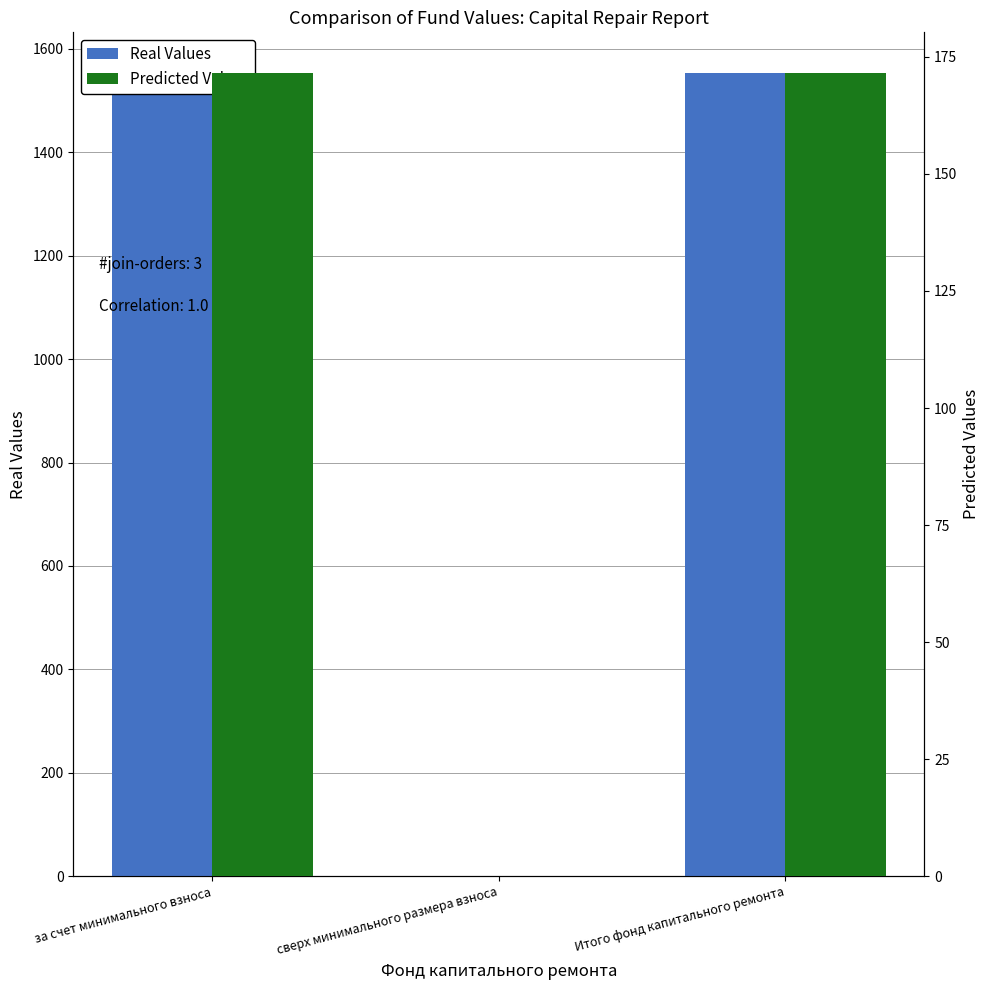

What are all the series names shown in the legend?

Real Values, Predicted Values